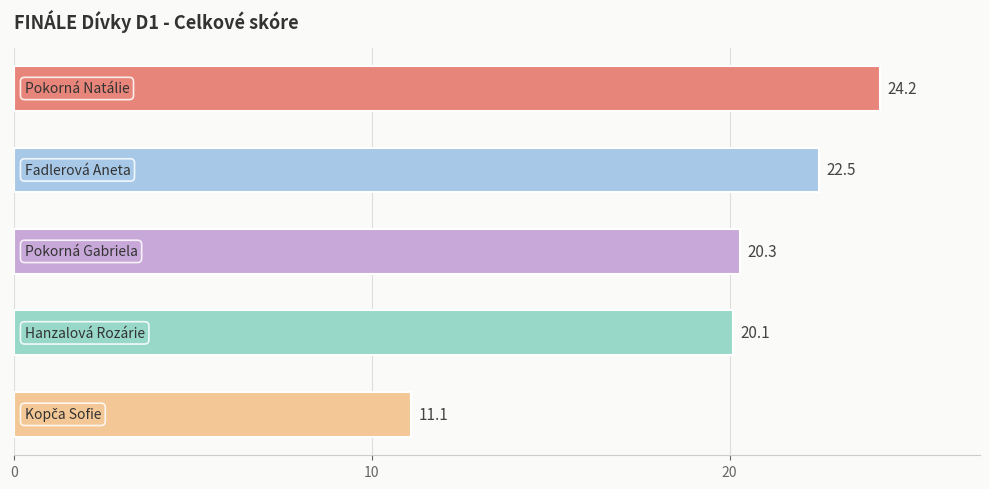

What is the average value?

19.6